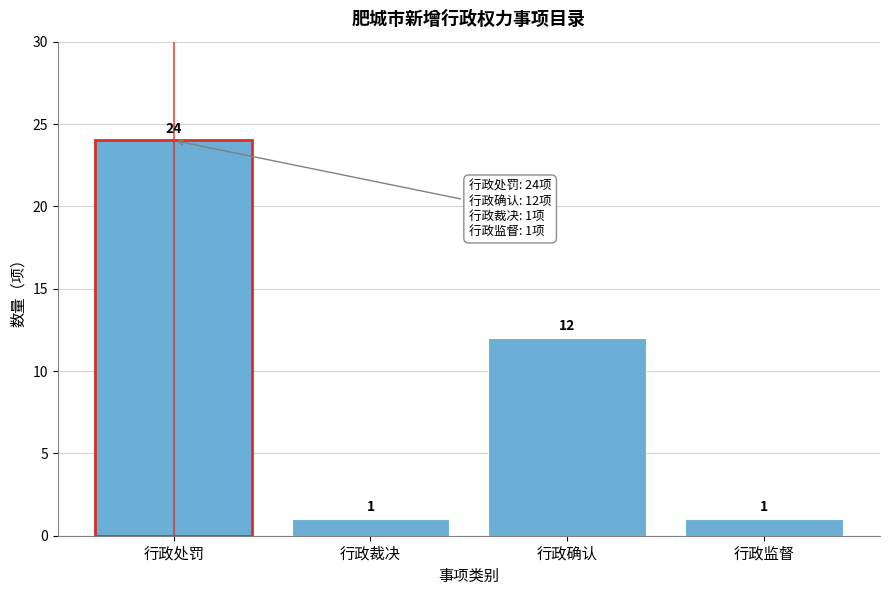

Reading left to right, transcribe all the data shown in this chart.

24	1	12	1